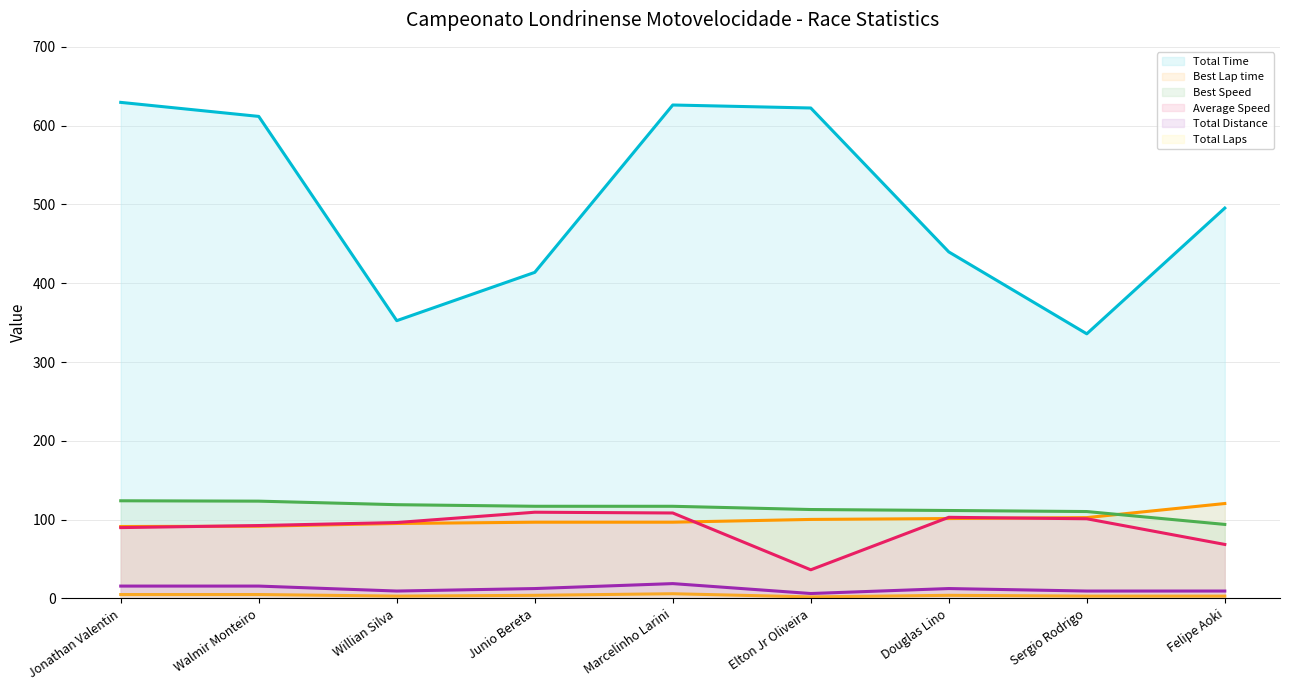

How many Total Laps (line) values are between 3 and 5?

7